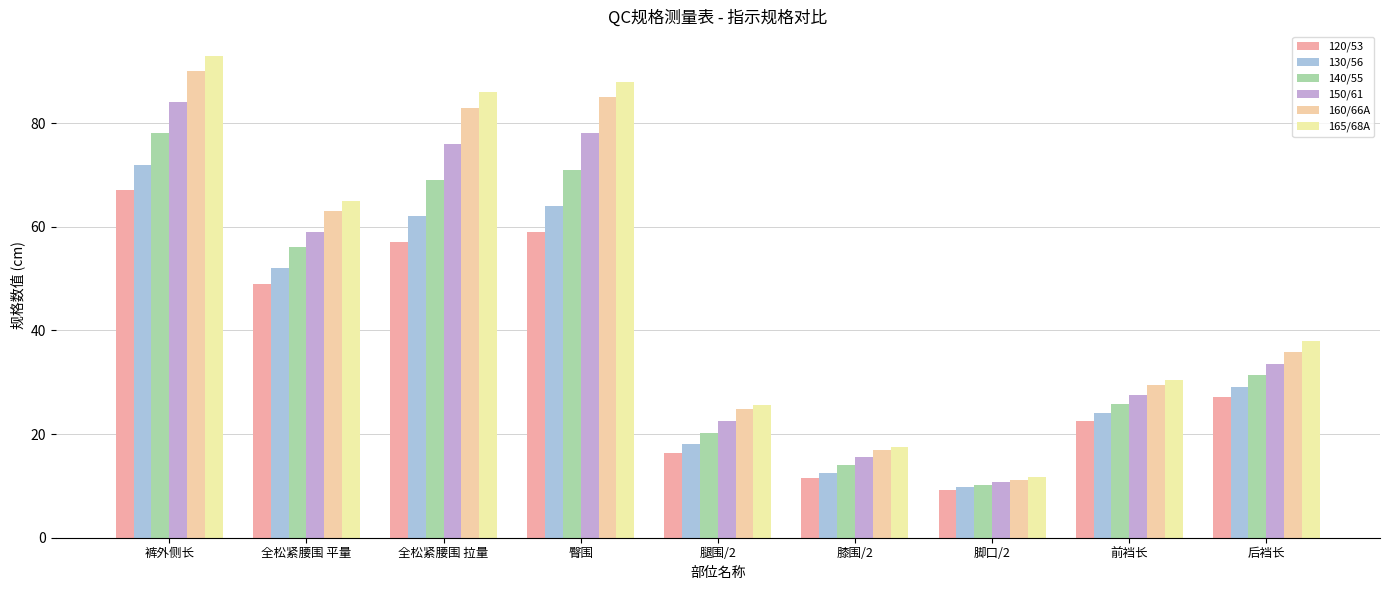

What is the difference between the 140/55 values at 裤外侧长 and 后裆长?

46.7